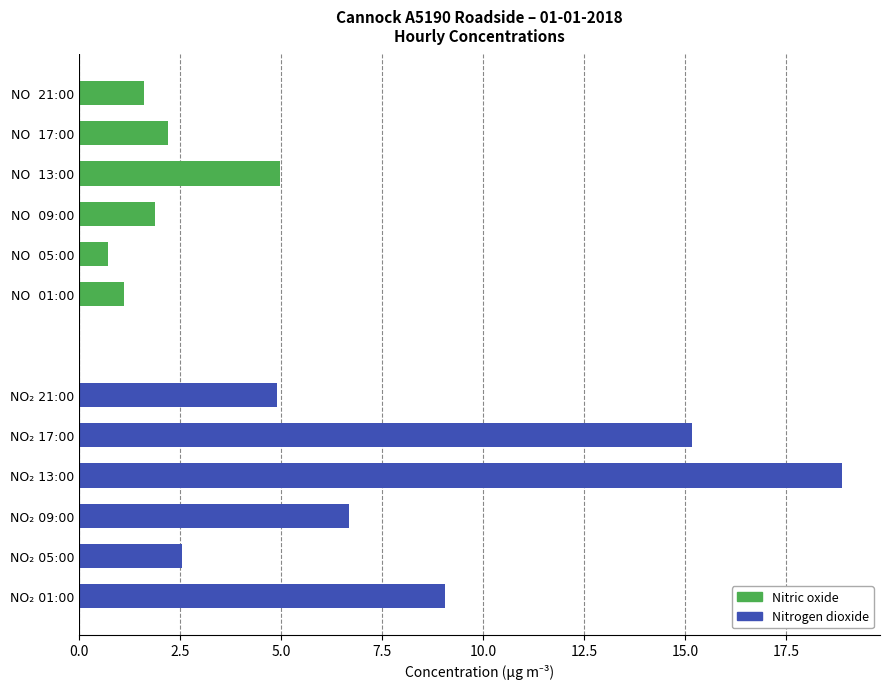

The value of Nitric oxide at NO 01:00 is 1.1. True or false?

True